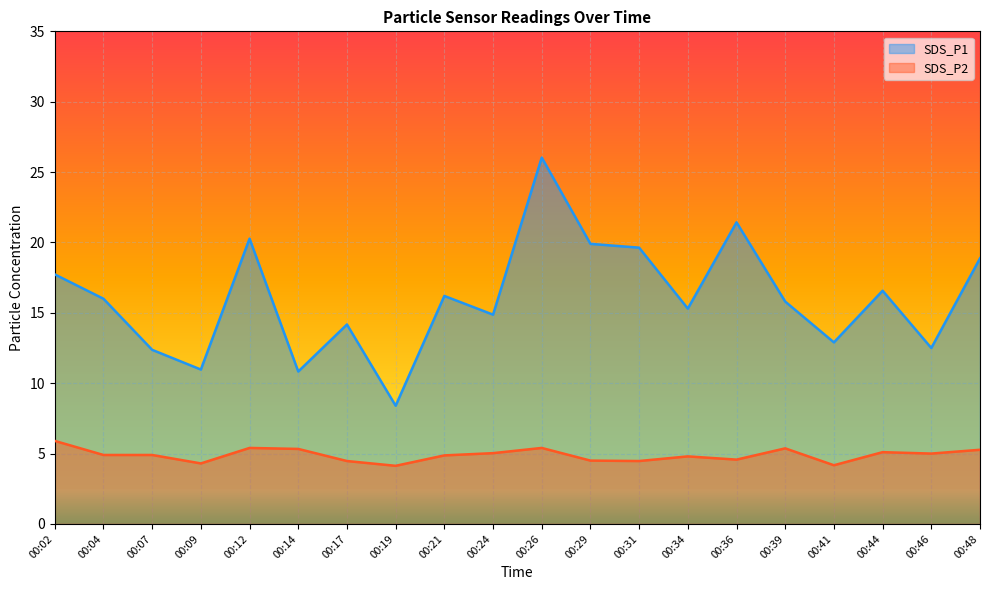

Where is SDS_P2 nearest to the value 5?

00:46